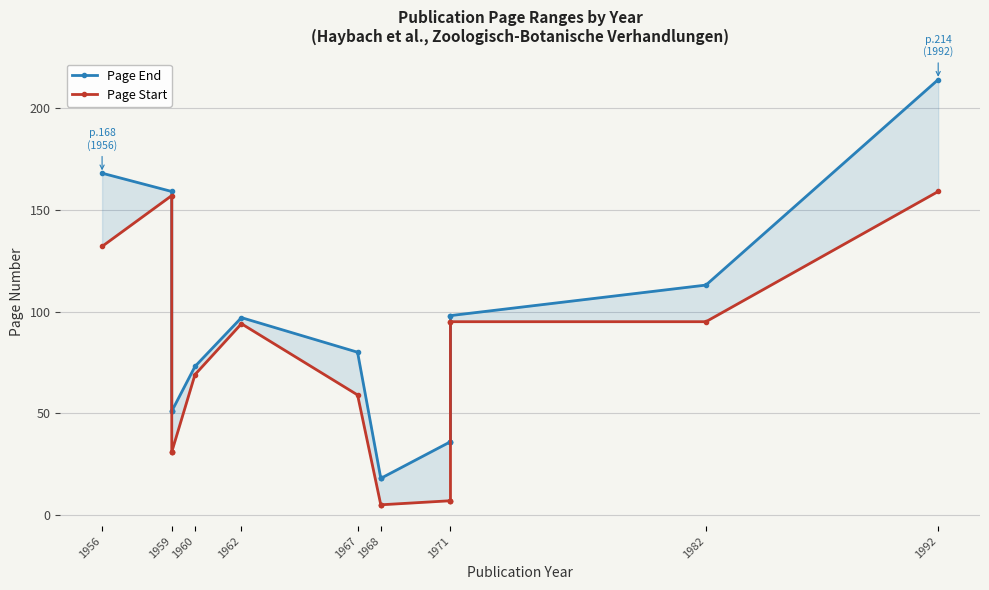

What is the smallest value displayed?

5